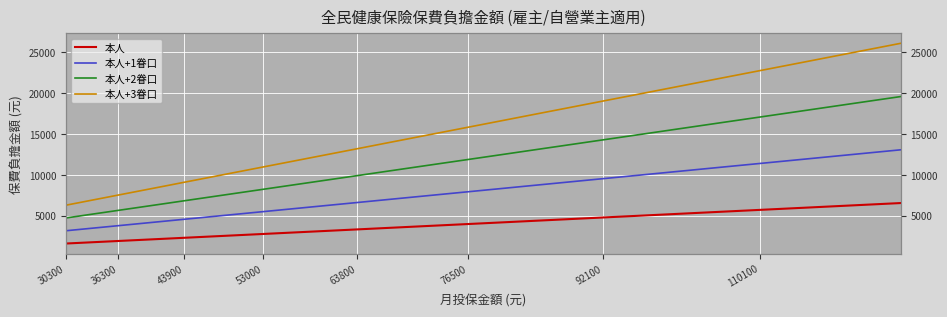

How many values in the 本人+2眷口 series are below 9894?

16